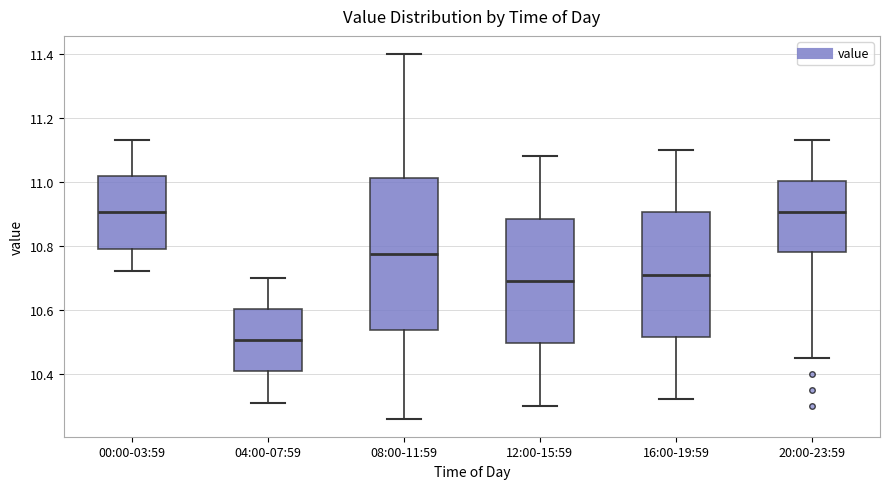

Where does the median line of the box for 12:00-15:59 sit on the y-axis? The values are not printed on the chart, so give them approximately, as read against the axis.

10.70